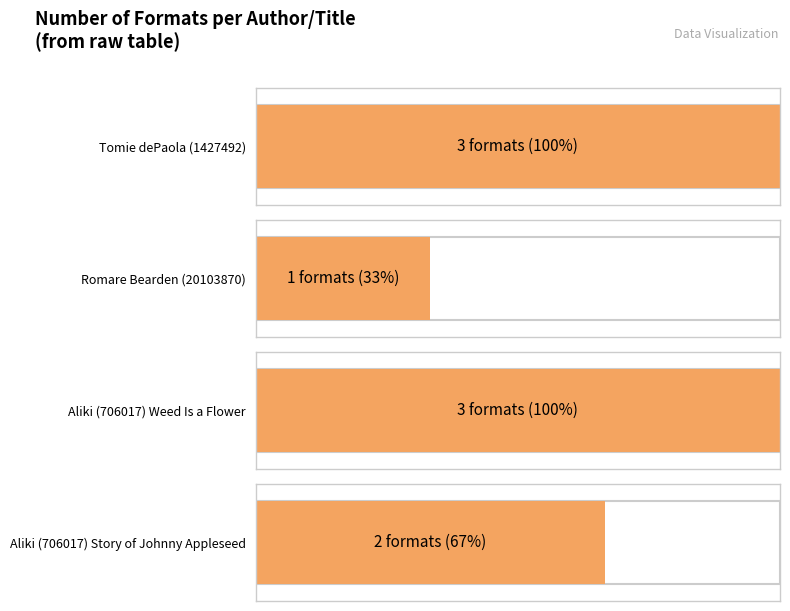

The chart shows a value of 3 at Aliki (706017) - Weed. True or false?

True